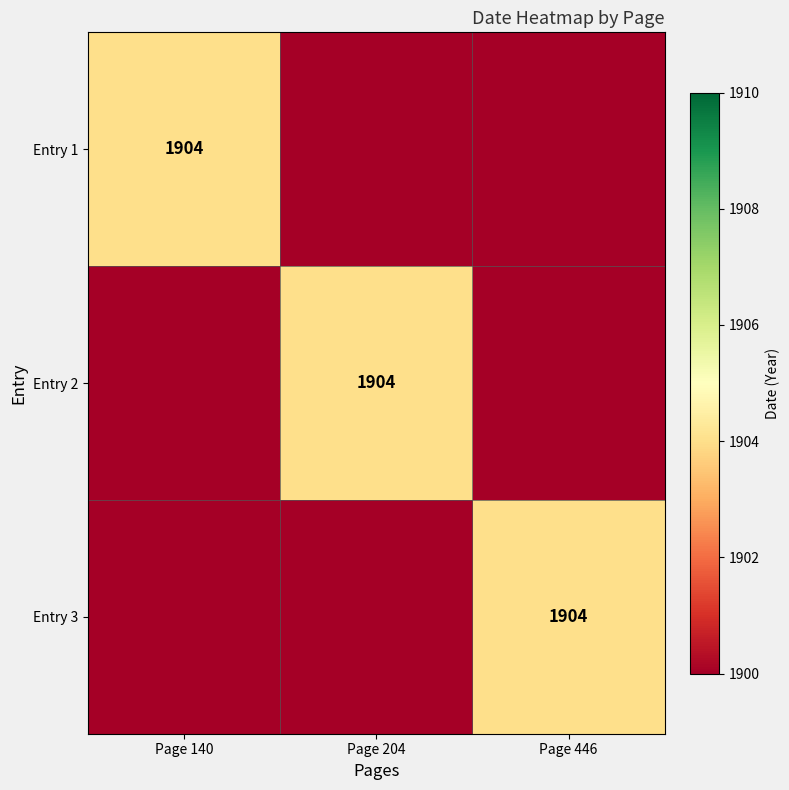

How many categories are shown in the chart?

3